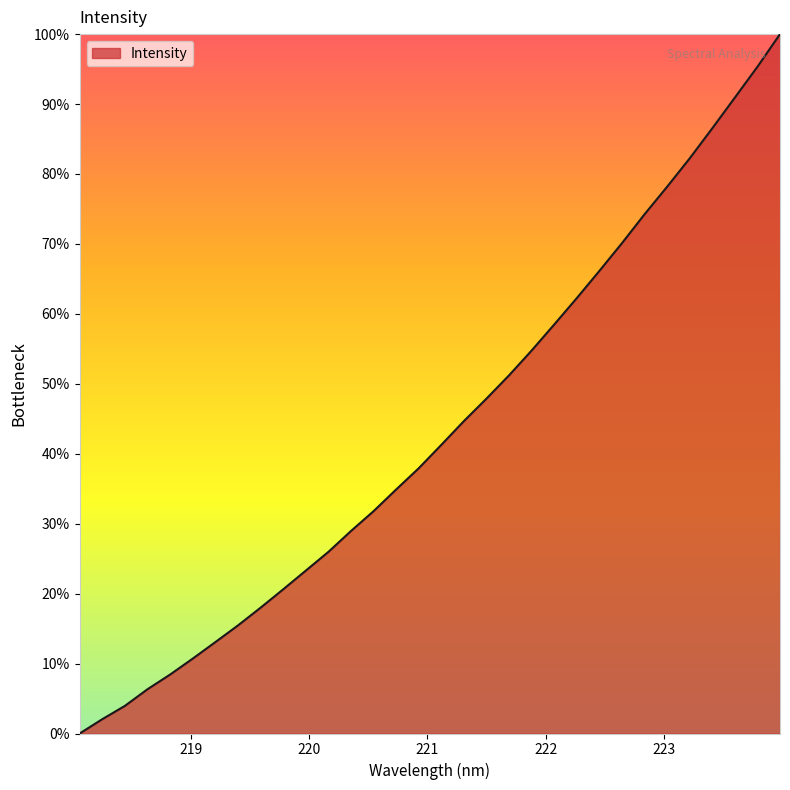

What is the difference between the maximum and minimum values?

100.0